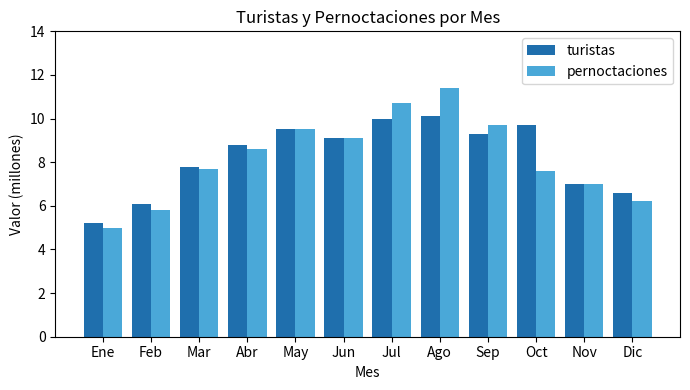

Where does the pernoctaciones series first go above 8?

Abr